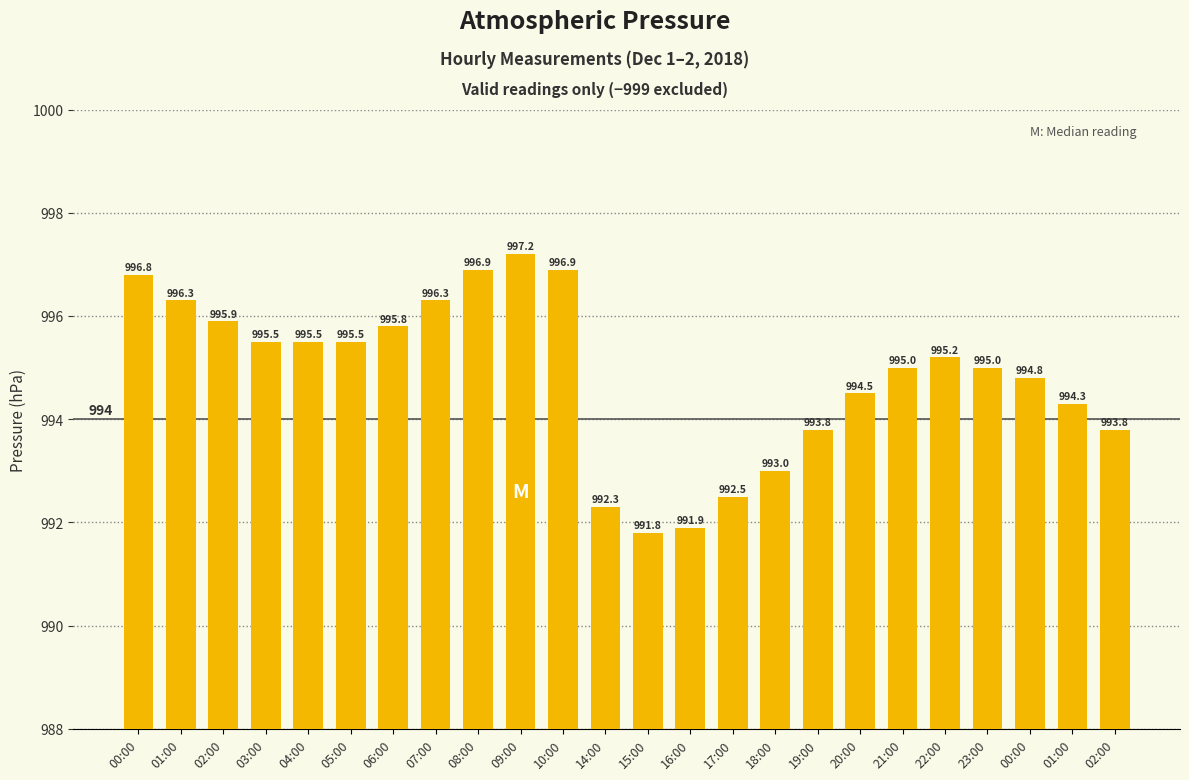

How many bars are there in total?

24